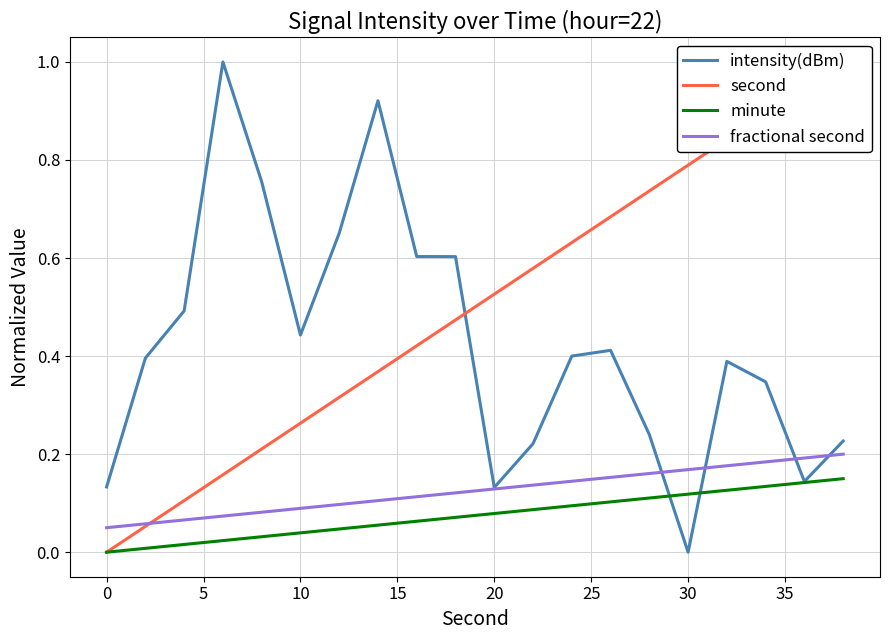

How many lines are shown in the chart?

4